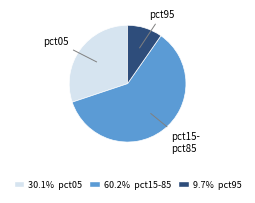

Is the sum of pct15- pct85 and pct05 greater than half?

Yes